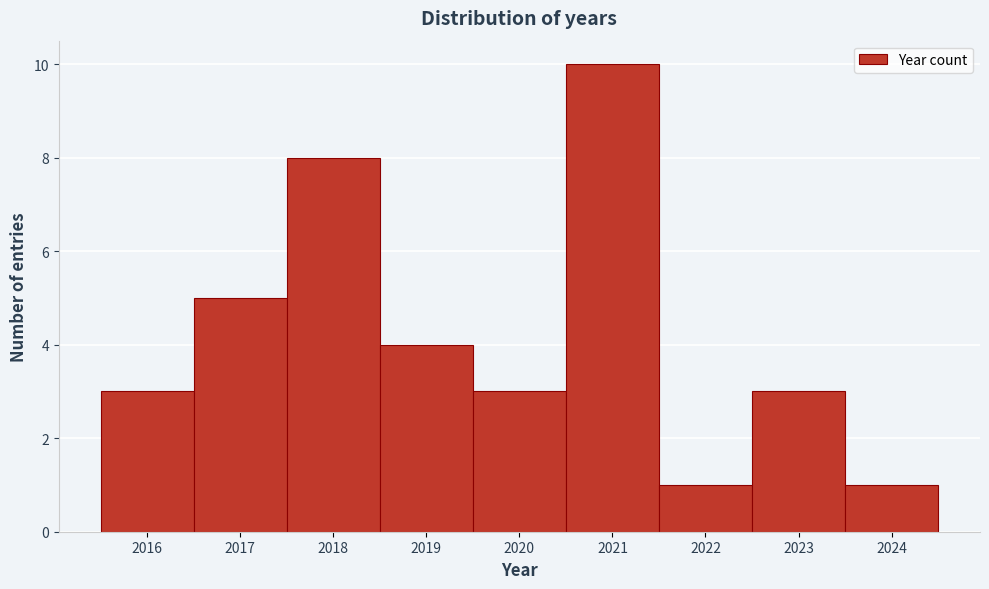

How tall is the bar that spans 2016.5 to 2017.5 on the x-axis? The values are not printed on the chart, so give them approximately, as read against the axis.

5